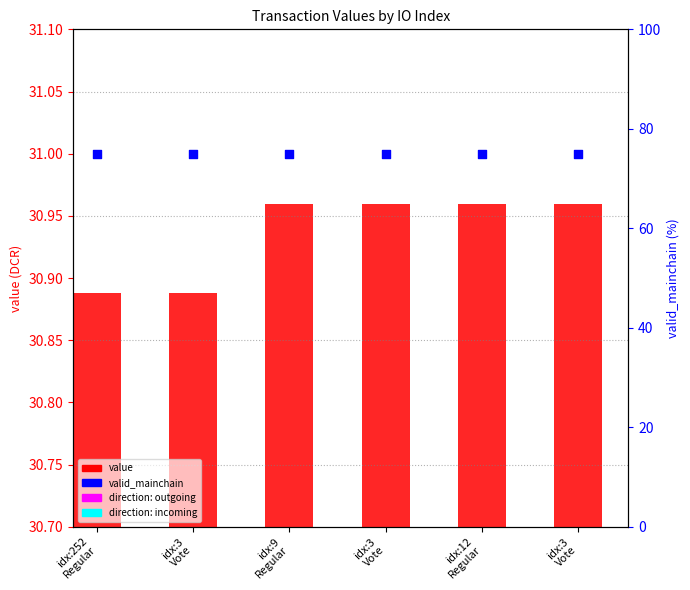

Which series has the largest Y range (max minus min)?

value